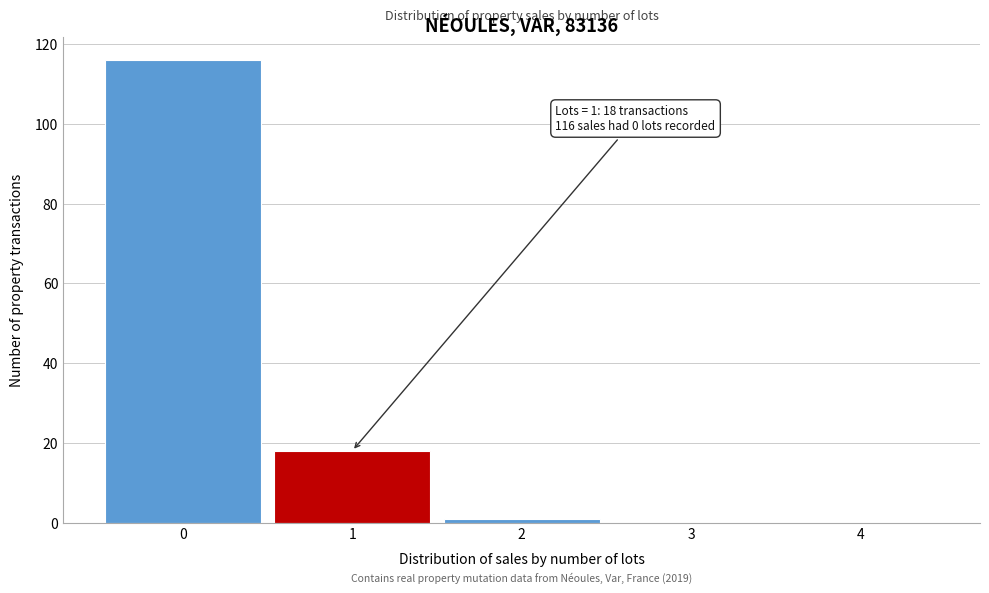

Which range on the x-axis has the tallest bar?

-0.5 to 0.5